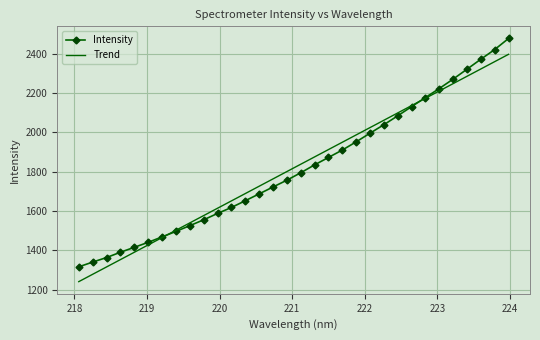

What is the maximum value for Intensity?

2476.8